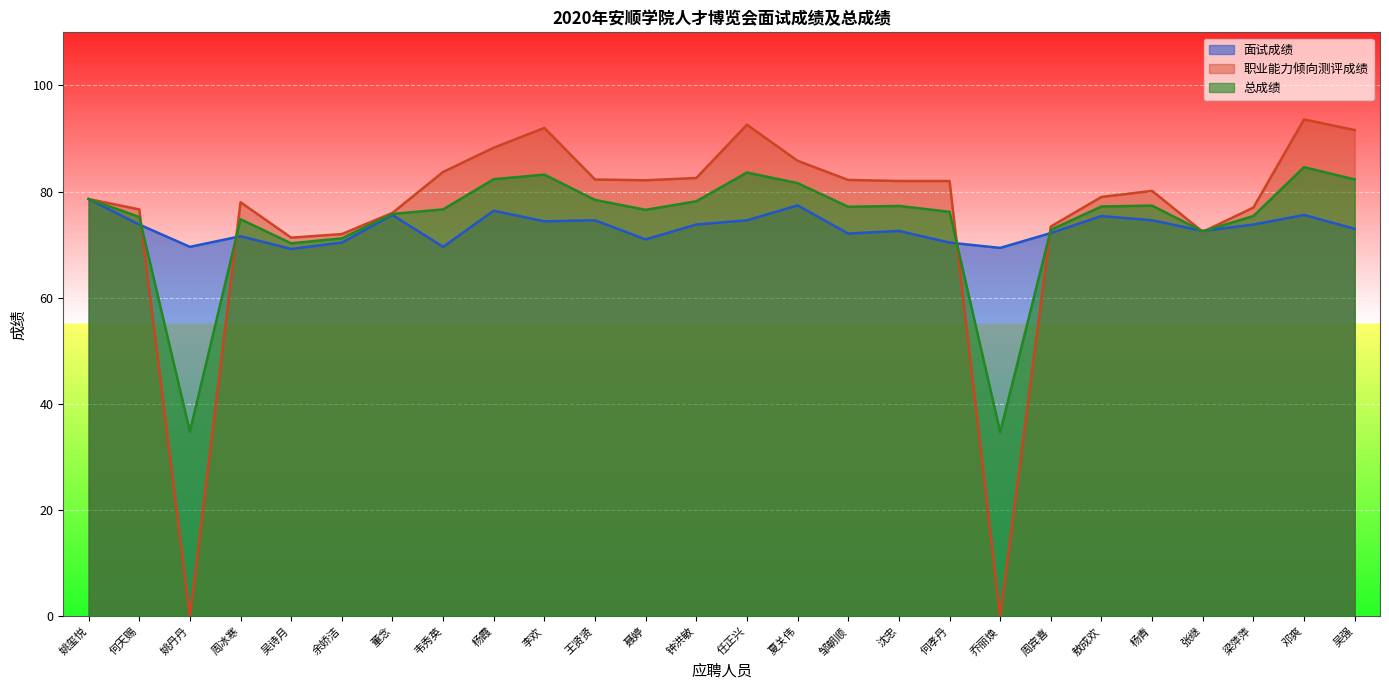

How many values in 职业能力倾向测评成绩 are above zero?

24